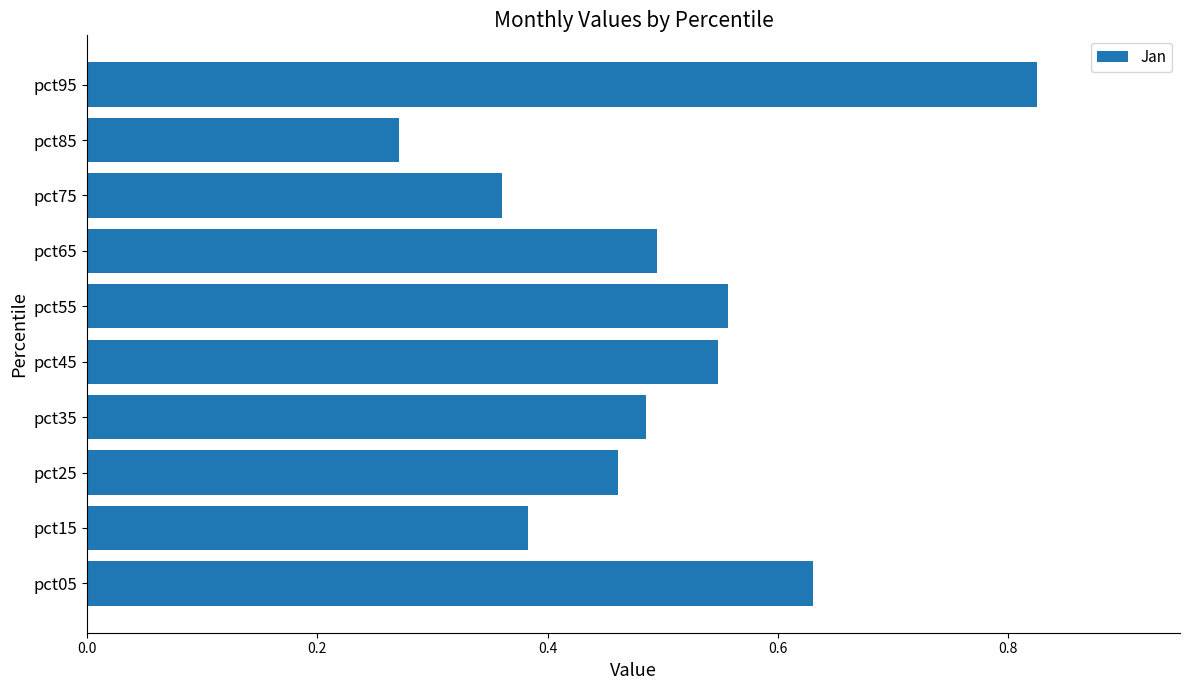

Count the values in the range 0 to 1.

10